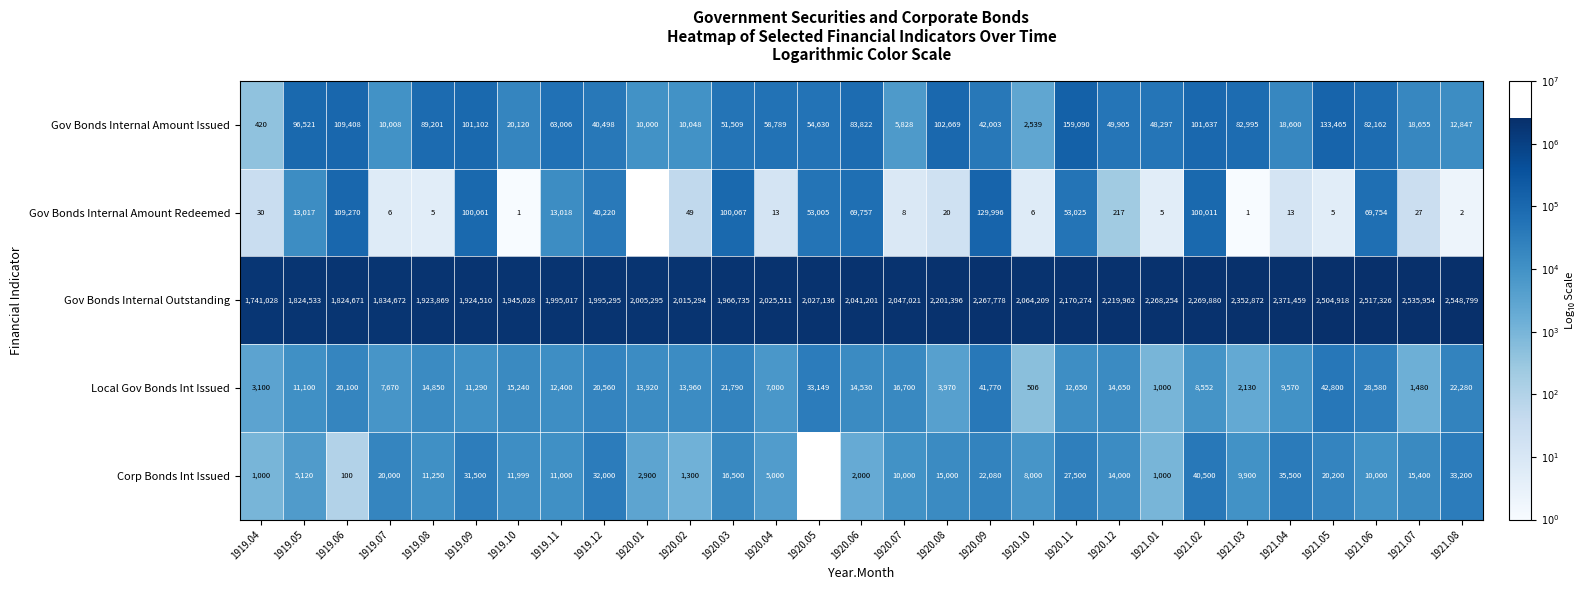

At 1920.02, list the series in order from smallest to largest.

Gov Bonds Internal Amount Redeemed, Corp Bonds Int Issued, Gov Bonds Internal Amount Issued, Local Gov Bonds Int Issued, Gov Bonds Internal Outstanding